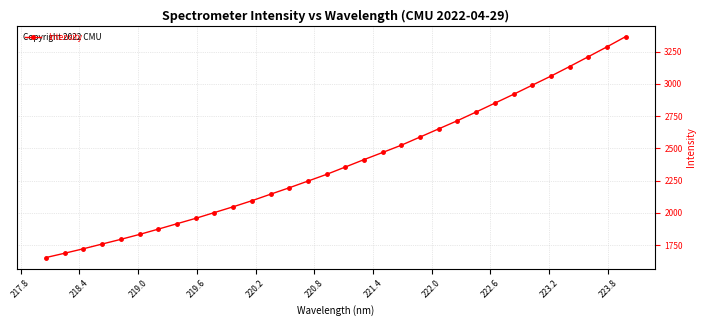

What is the maximum value shown in the chart?

3365.9